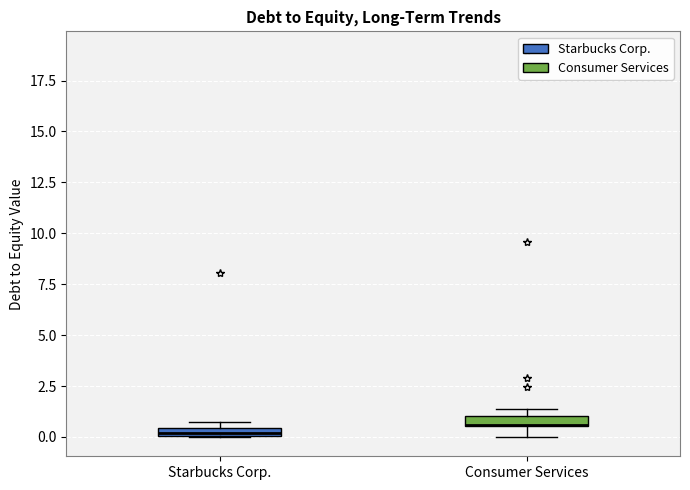

Where does the lower whisker of the box for Consumer Services end on the y-axis? The values are not printed on the chart, so give them approximately, as read against the axis.

0.0